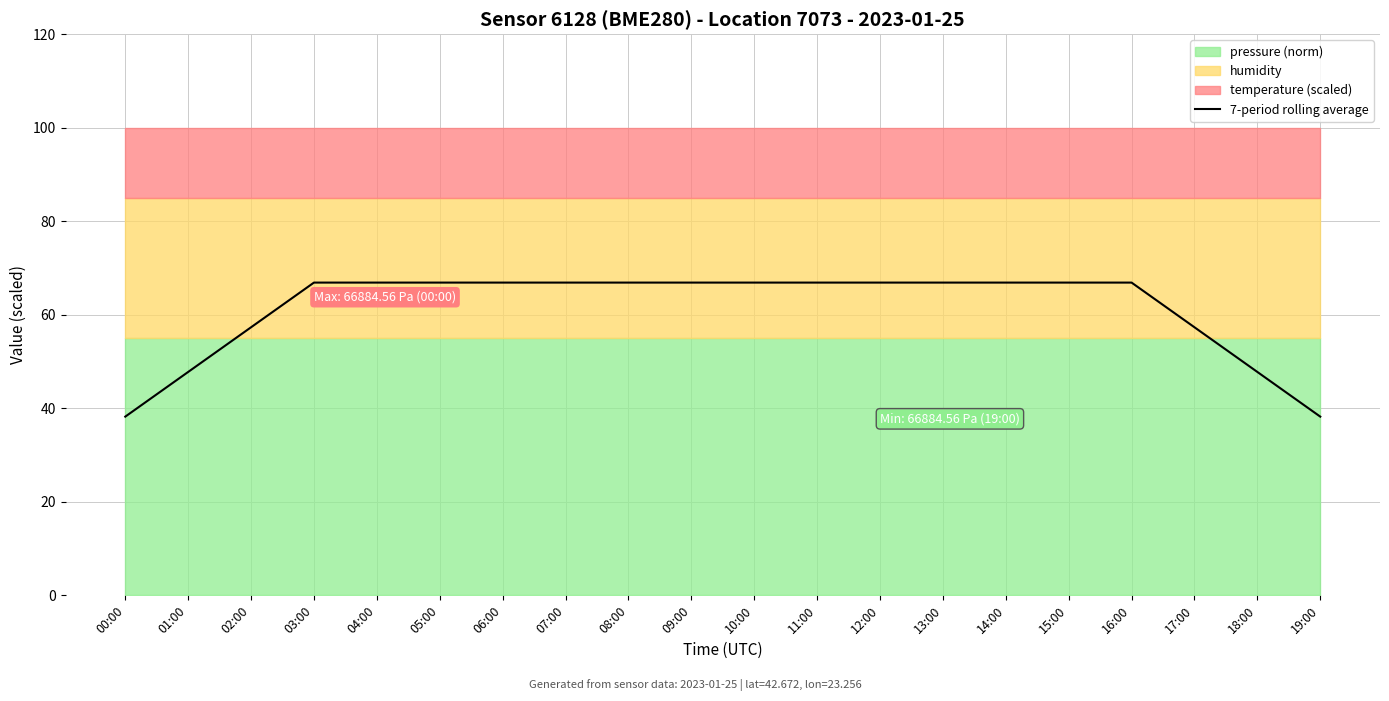

What is the average value?

61.1